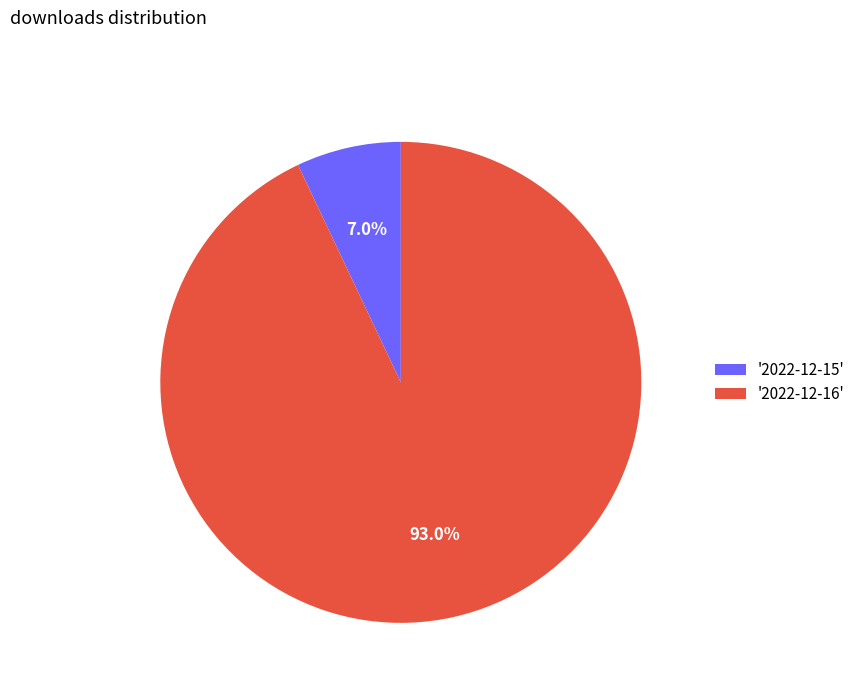

What is the largest slice in the pie chart?

'2022-12-16'